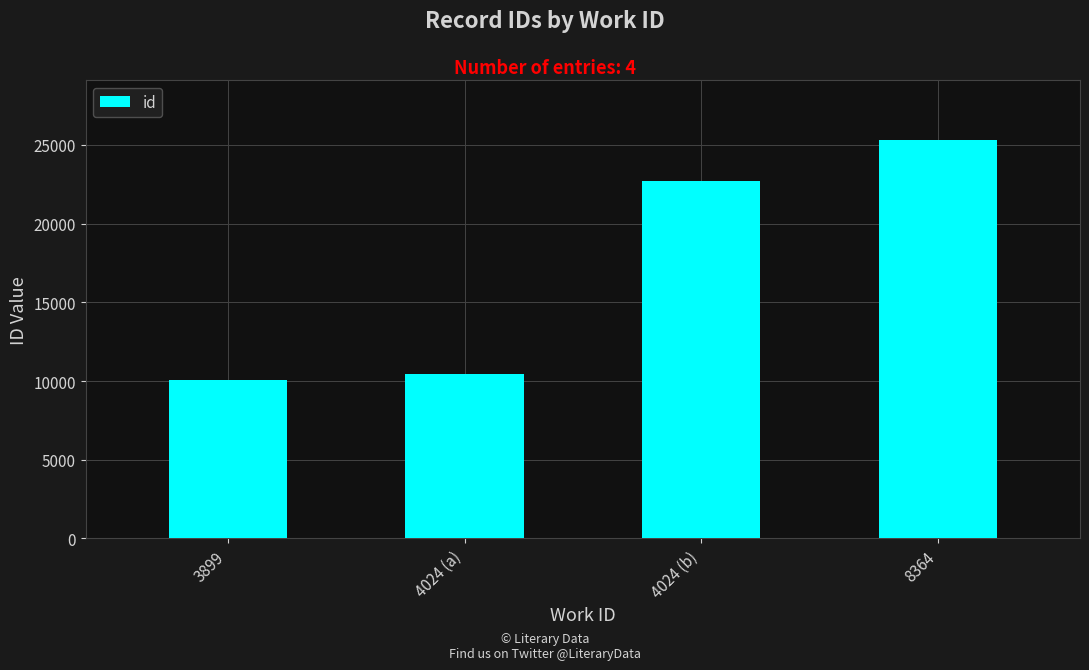

True or false: the data shows 10082 at 3899.

True